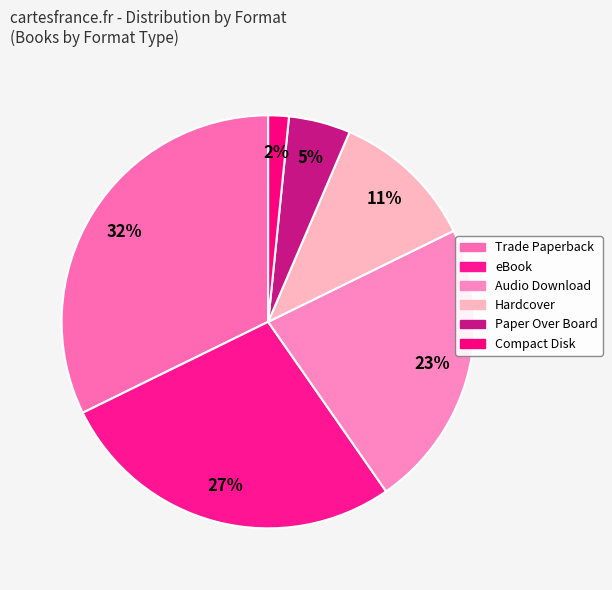

How many segments does this pie chart have?

6